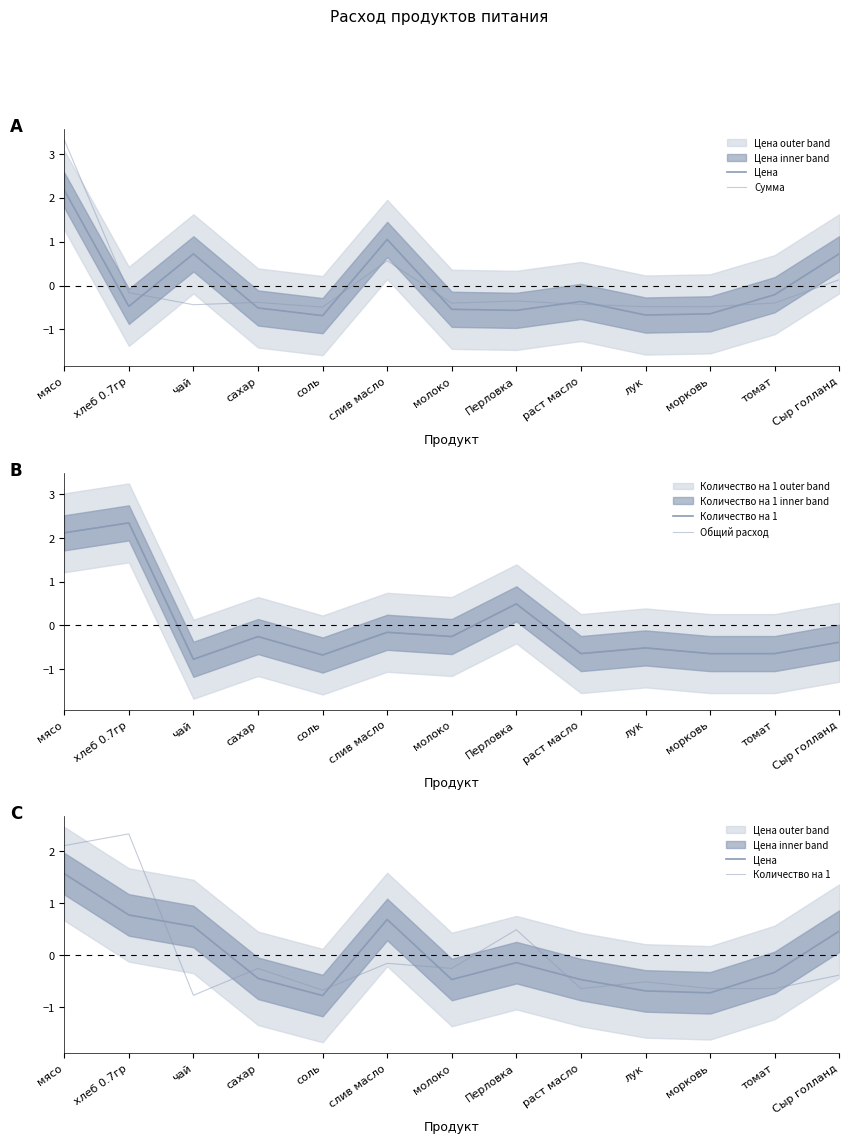

How many values in Общий расход are above zero?

3